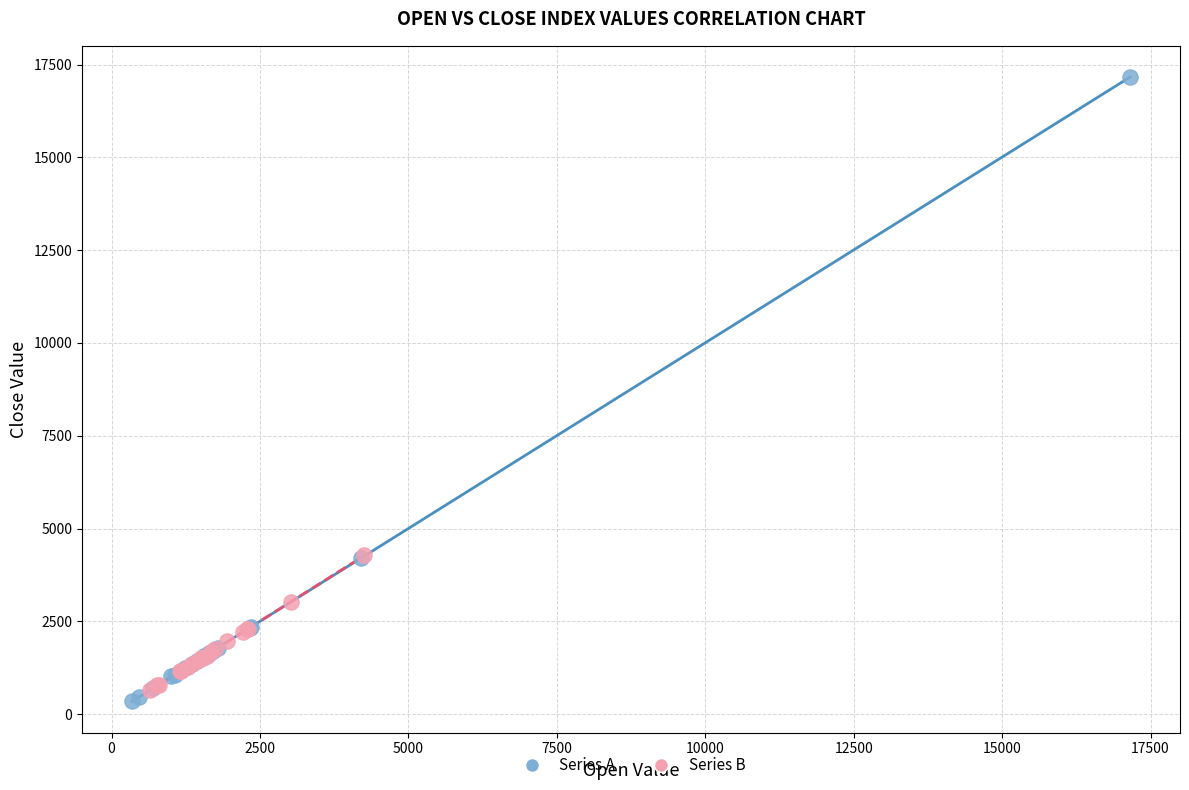

Which series reaches the maximum Y coordinate?

Series A